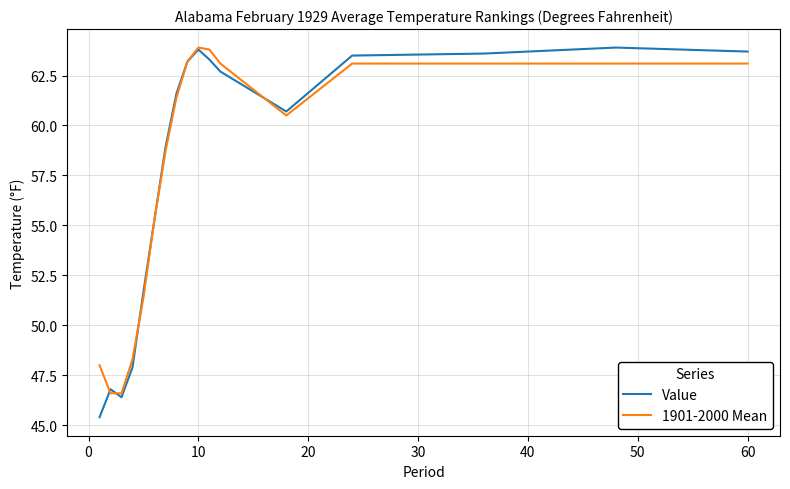

What is the smallest value displayed?

45.4